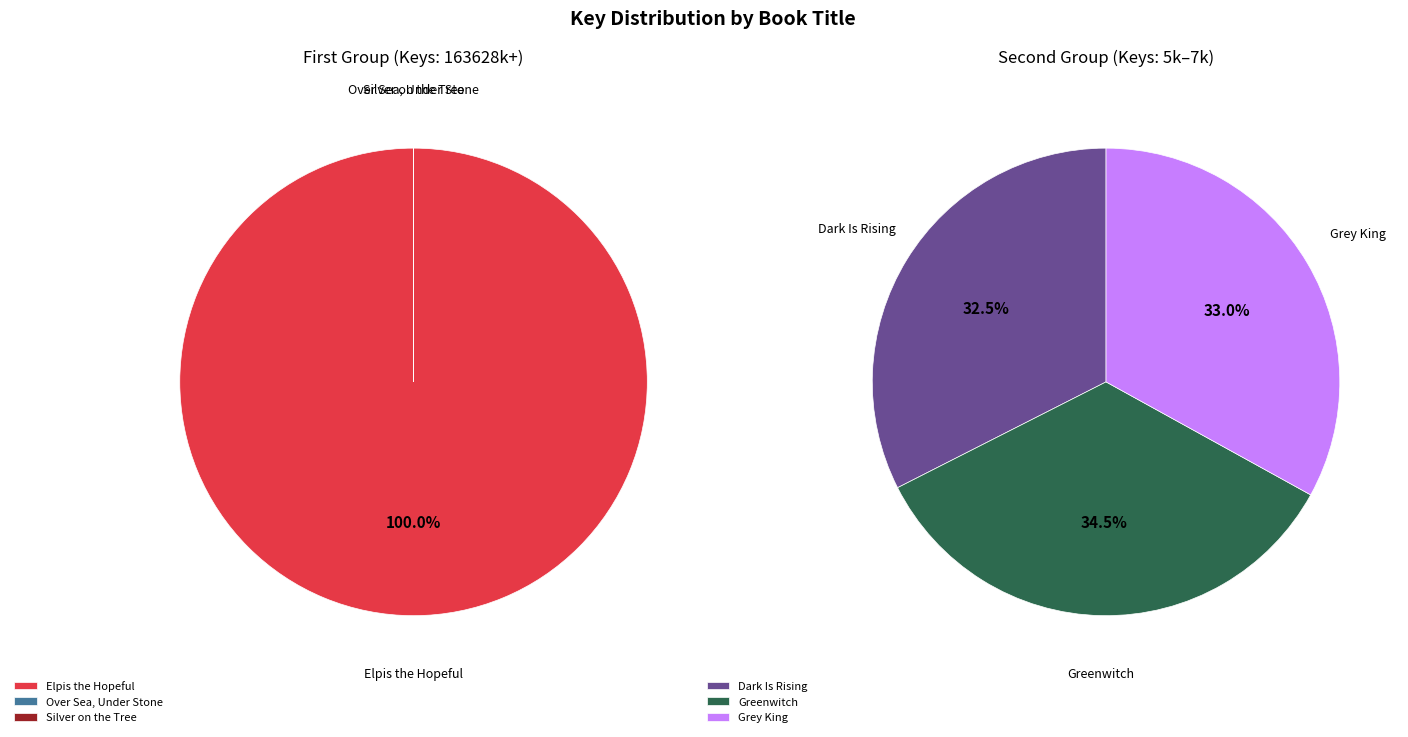

To the nearest percent, what is the difference between the largest and smallest slice percentages?

100%